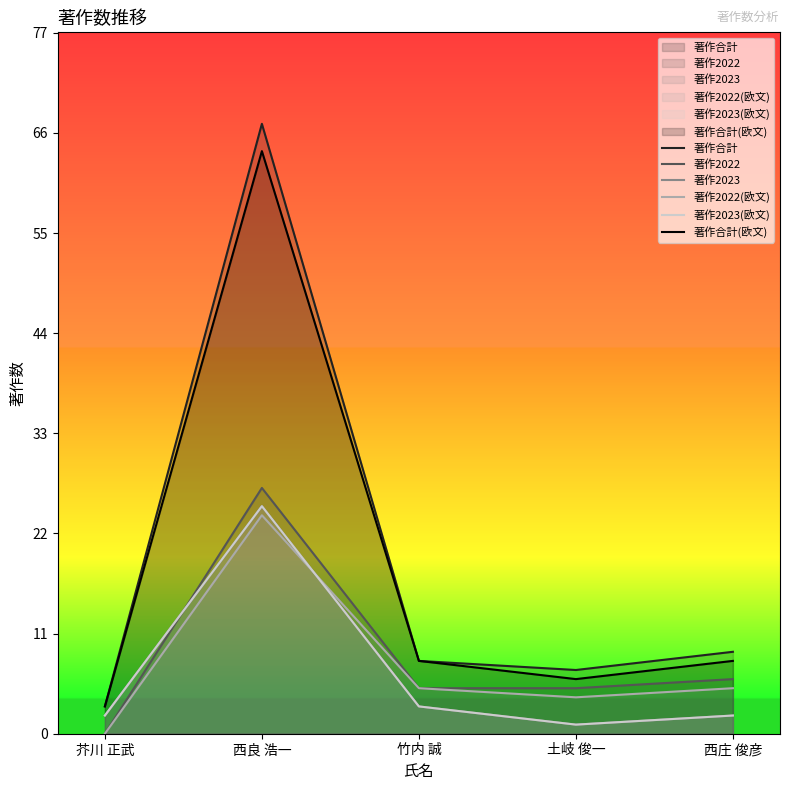

Which series ends up on top after the final intersection of 著作2022(欧文) and 著作2023?

著作2022(欧文)